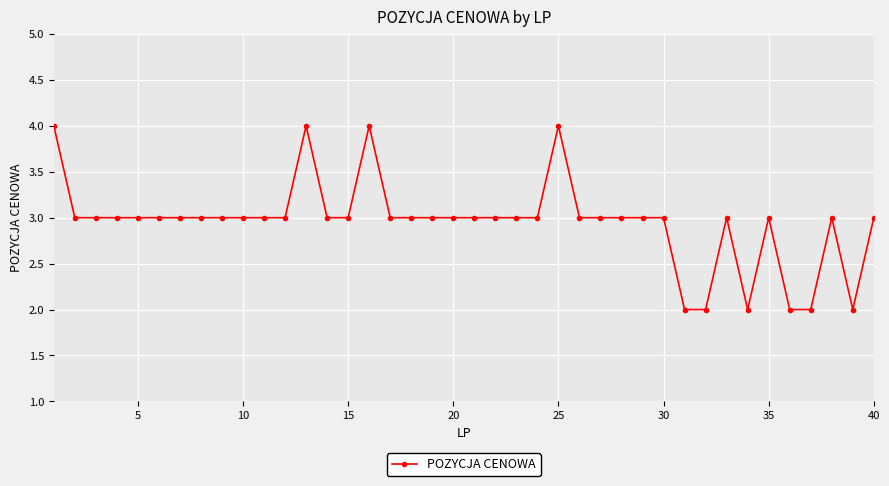

True or false: there are more than 2 points higher than both neighbors.

True